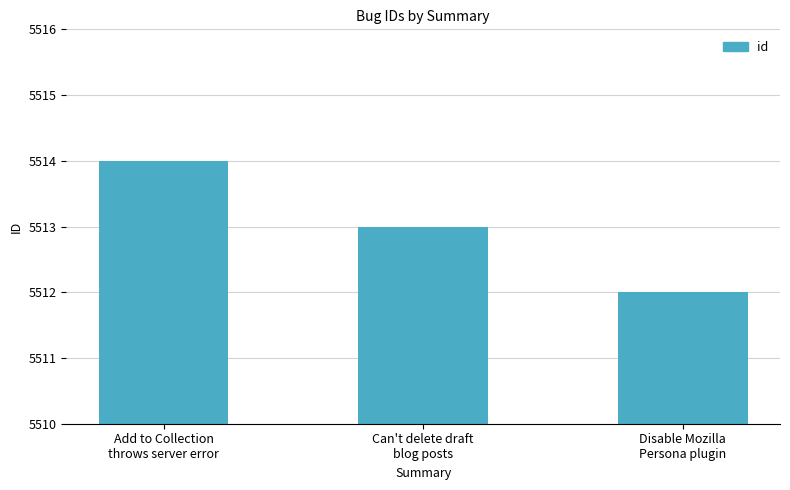

What is the change in value from Add to Collection
throws server error to Disable Mozilla
Persona plugin?

-2